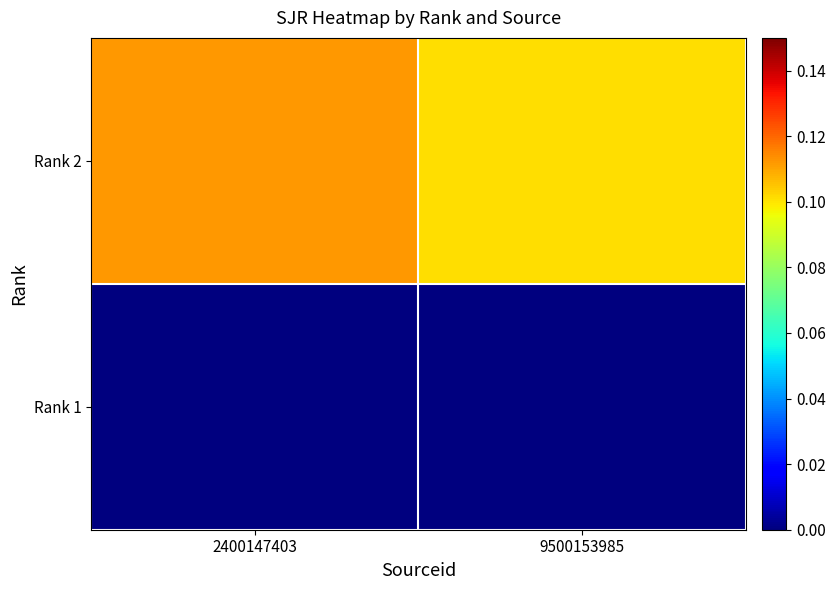

Reading left to right, transcribe all the data shown in this chart.

Rank 1: 2400147403=0.0	9500153985=0.0
Rank 2: 2400147403=0.1	9500153985=0.1